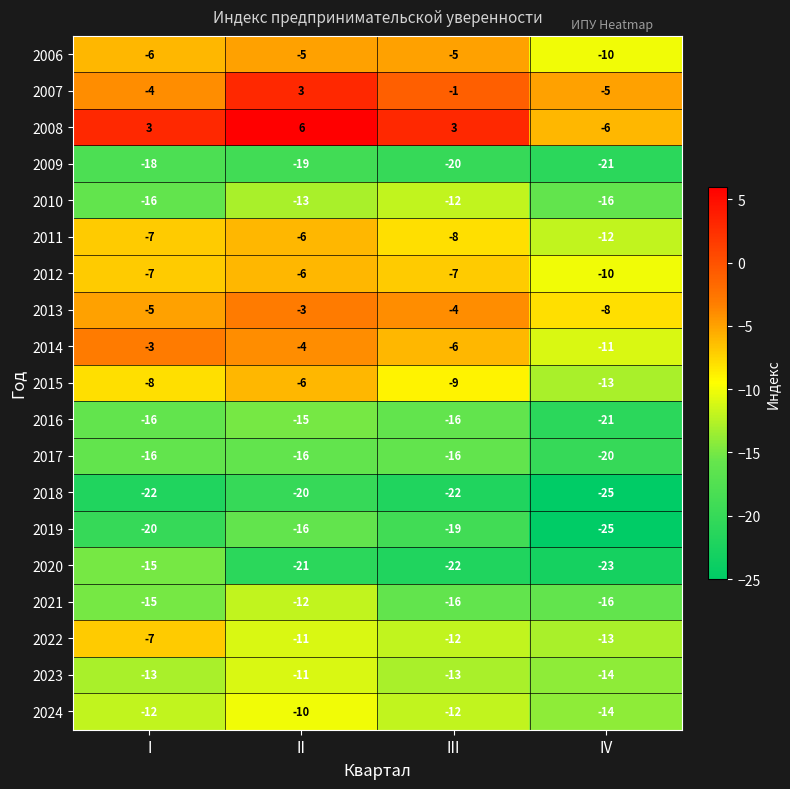

At which category is the sum across all series the highest?

II